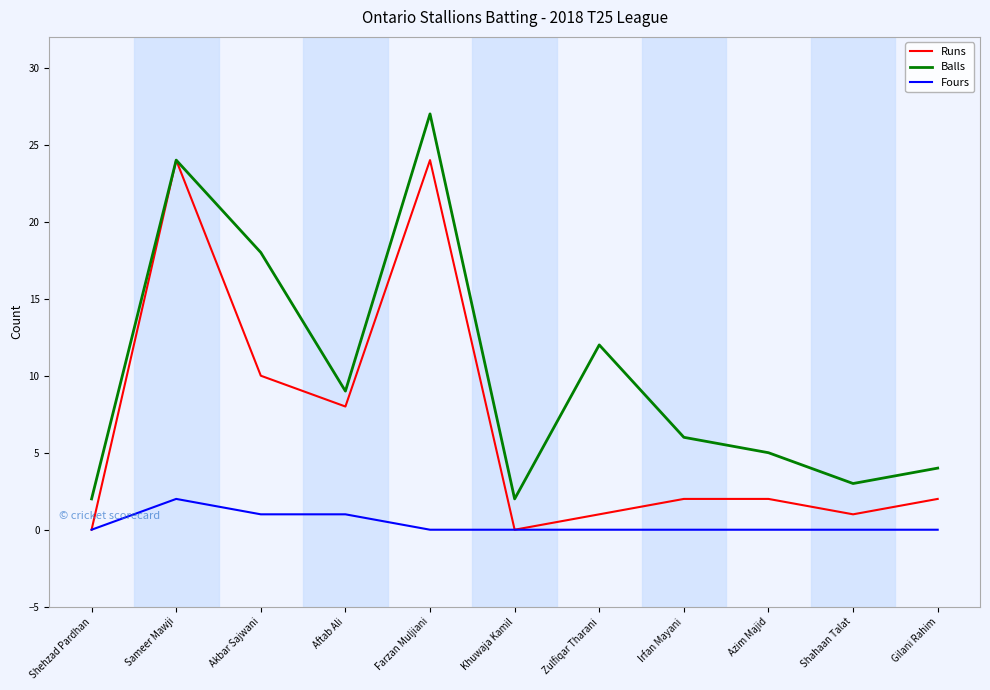

The value of Fours at Azim Majid is 0. True or false?

True